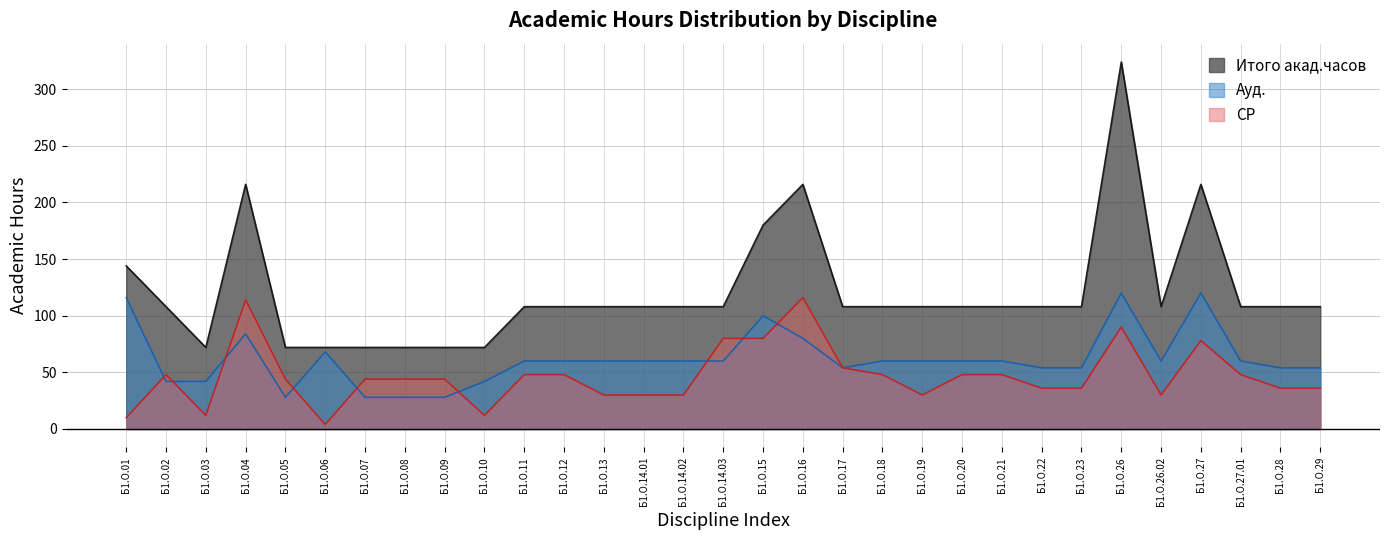

What is the total value across all series at Б1.О.14.03?

248